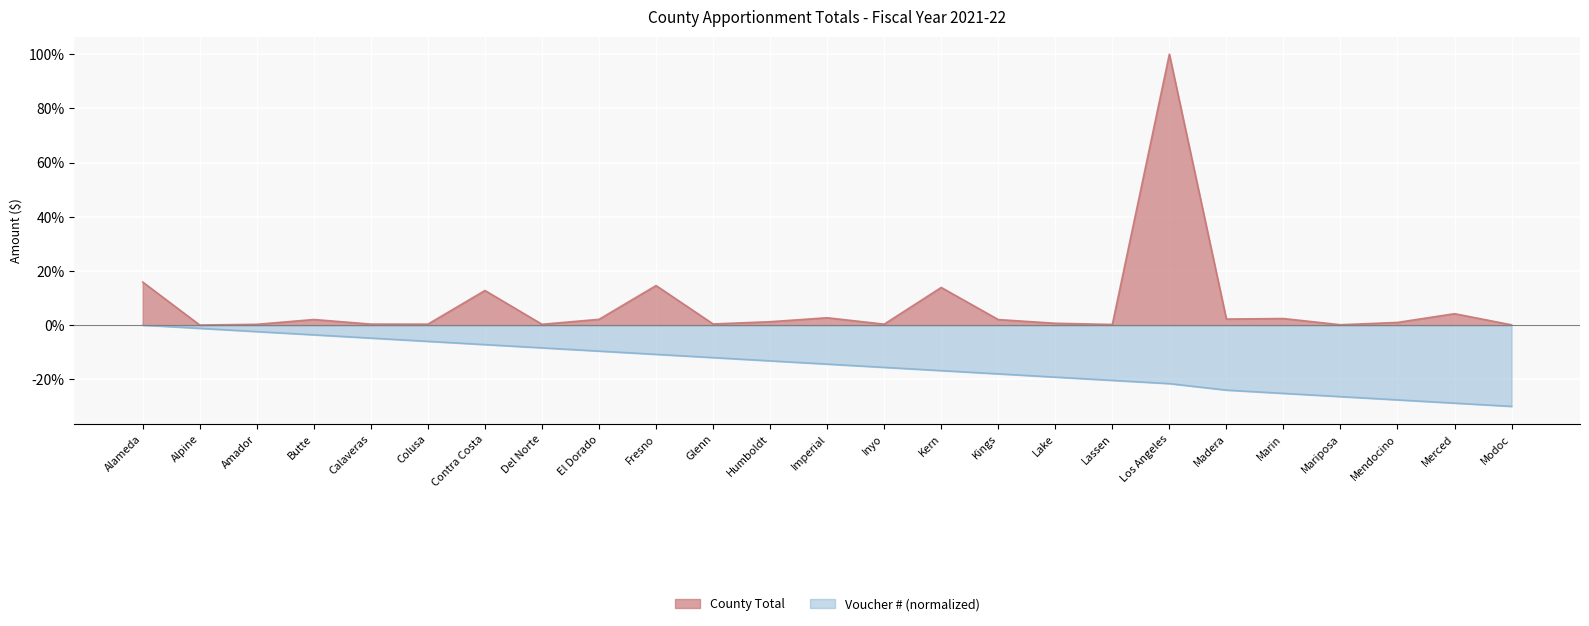

In County Total, how many points are lower than both neighbors (excluding endpoints)?

8